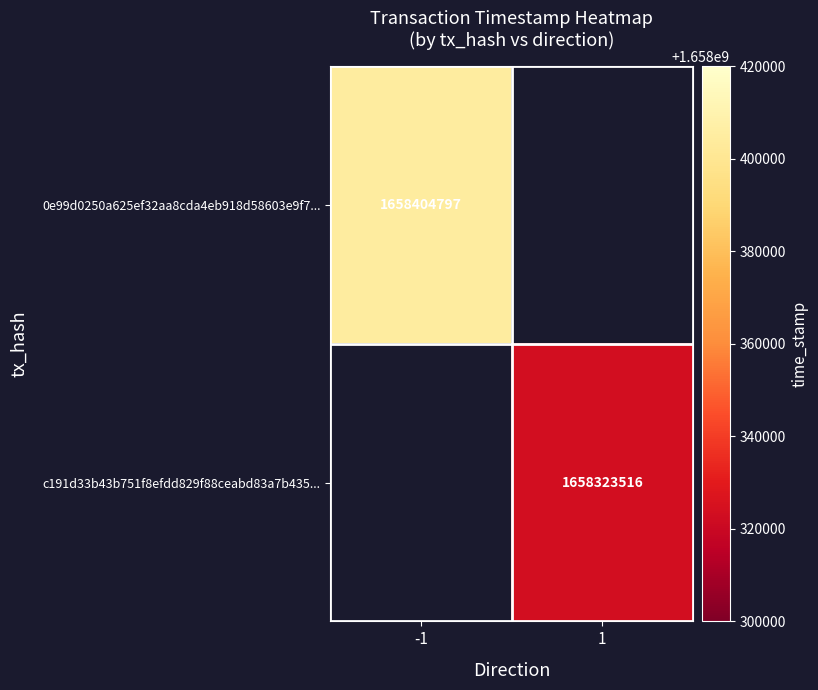

The value of 0e99d0250a625ef32aa8cda4eb918d58603e9f7... at -1 is 1658404797. True or false?

True